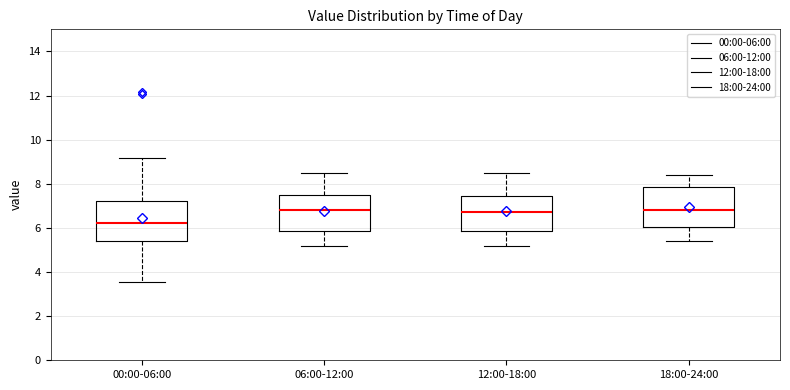

Which box's median line is the lowest?

00:00-06:00